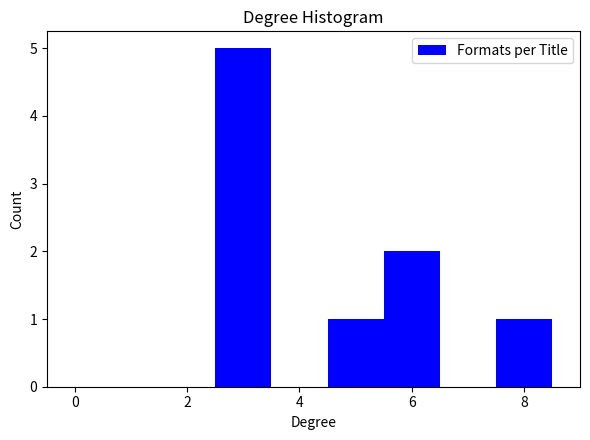

Over which range of the x-axis is the bar tallest?

2.5 to 3.5